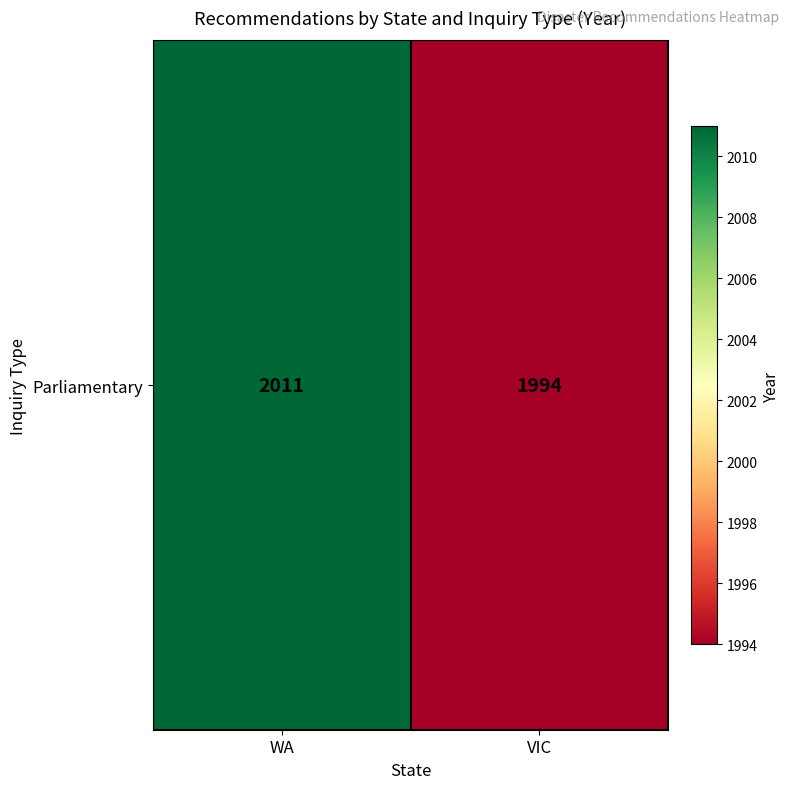

True or false: the data shows 2952 at VIC.

False